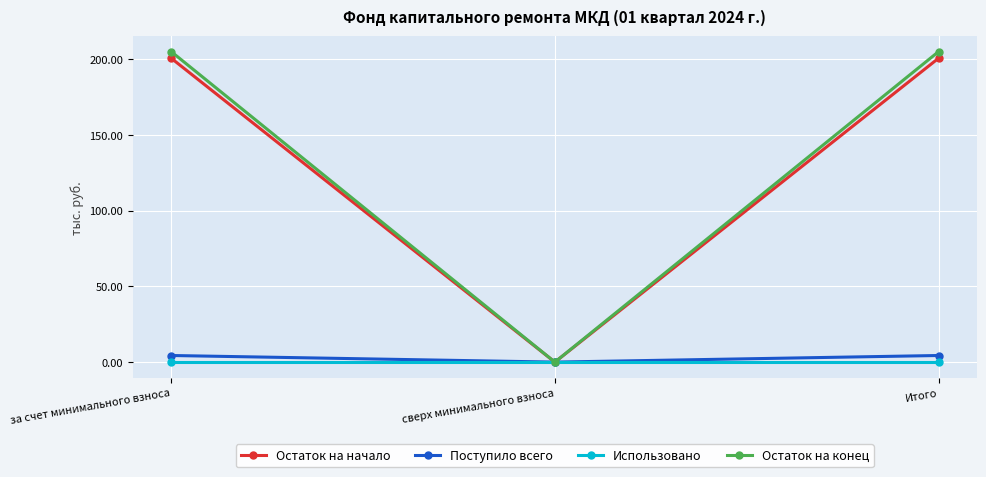

Which series has the largest total across all categories?

Остаток на конец